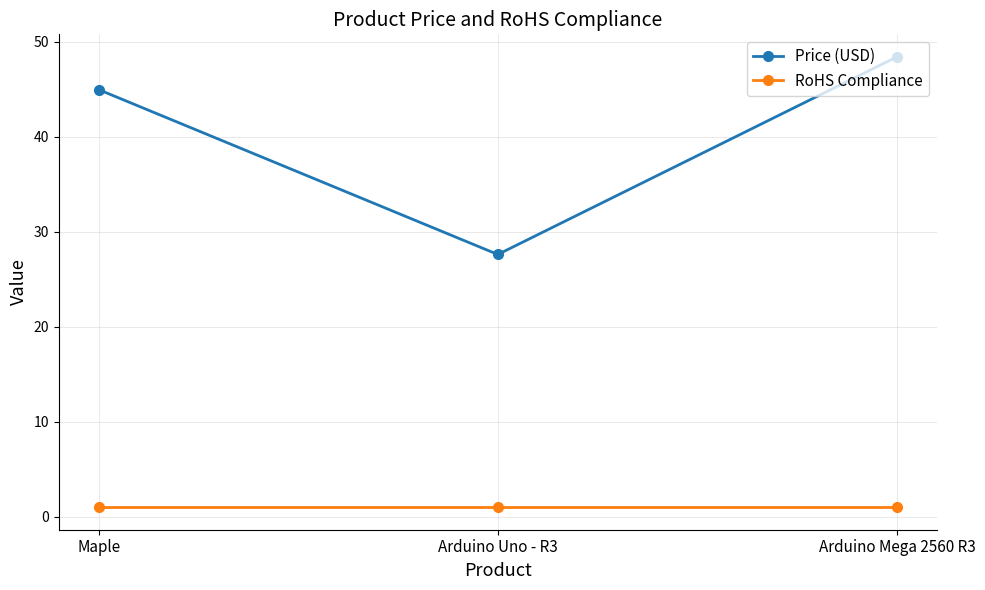

What is the value of the RoHS Compliance point at the 2nd from the left?

1.0